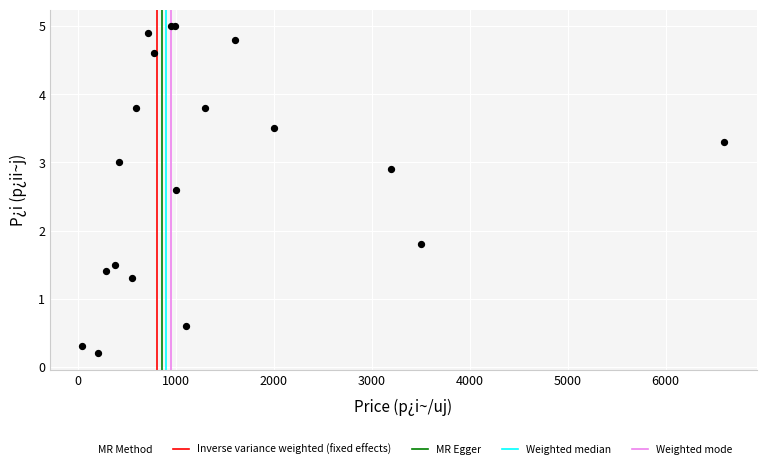

What Y value in the scatter plot is closest to 2?

1.8